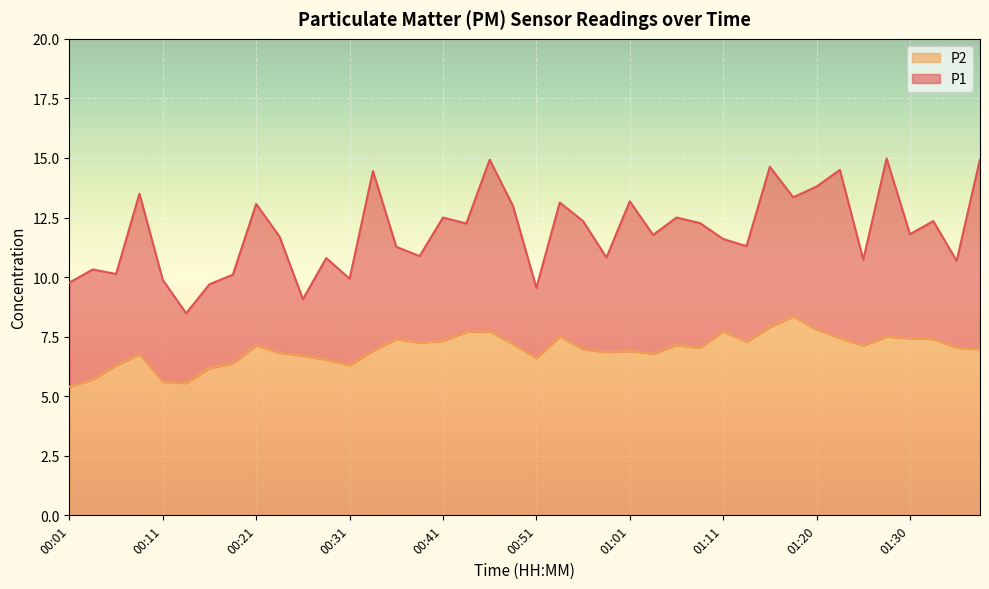

True or false: P2 has a value of 7.4 at 01:30.

True